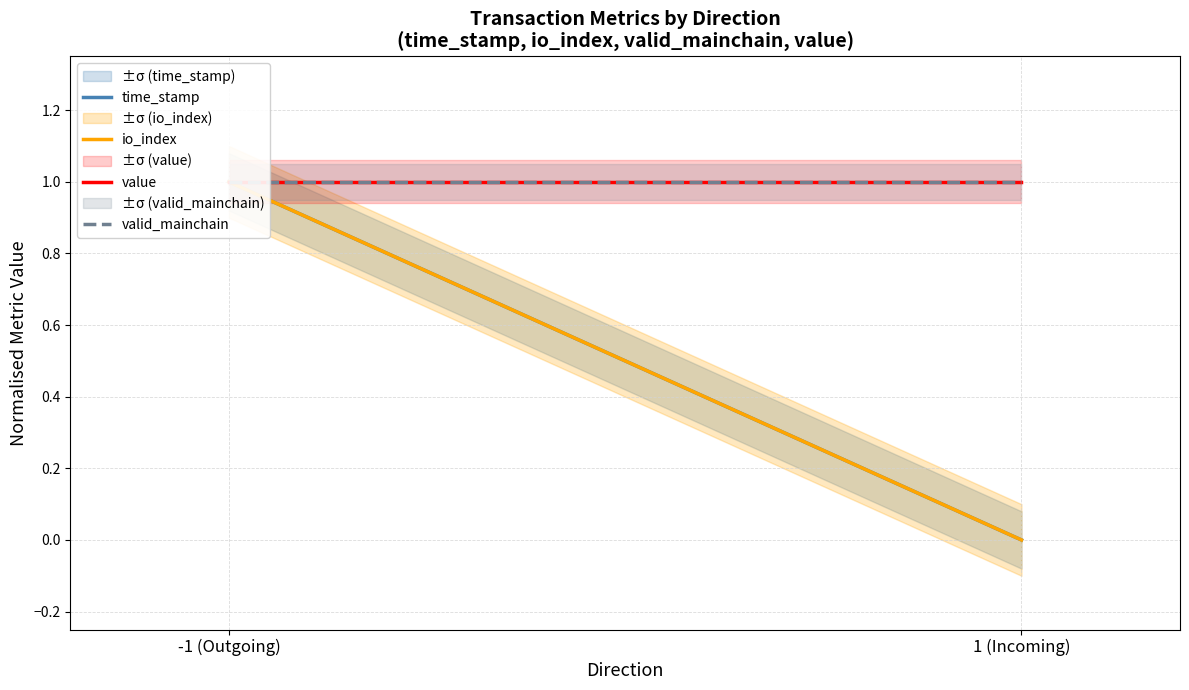

Which has a higher value, 1 (Incoming) or -1 (Outgoing)?

-1 (Outgoing)